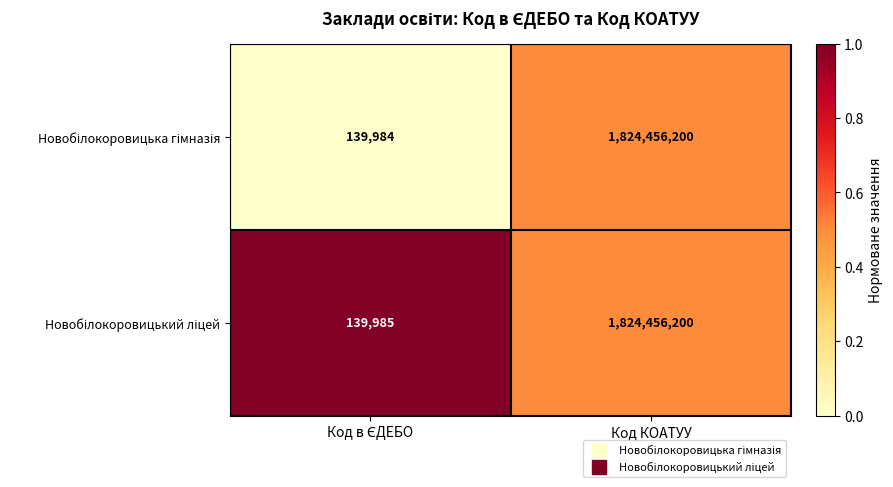

At which category is the sum across all series the highest?

Код КОАТУУ